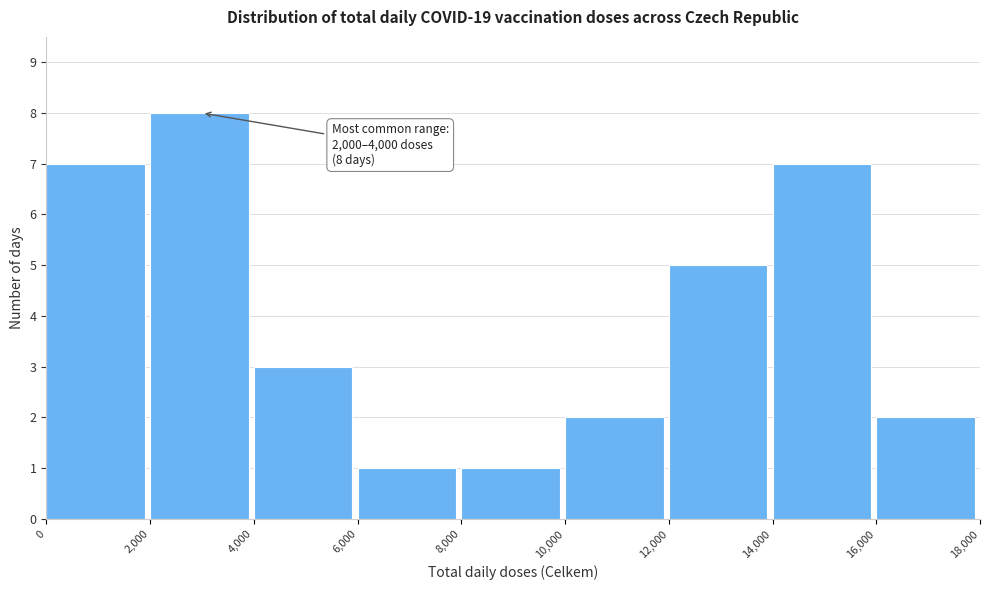

Which range on the x-axis has the tallest bar?

2,000 to 4,000